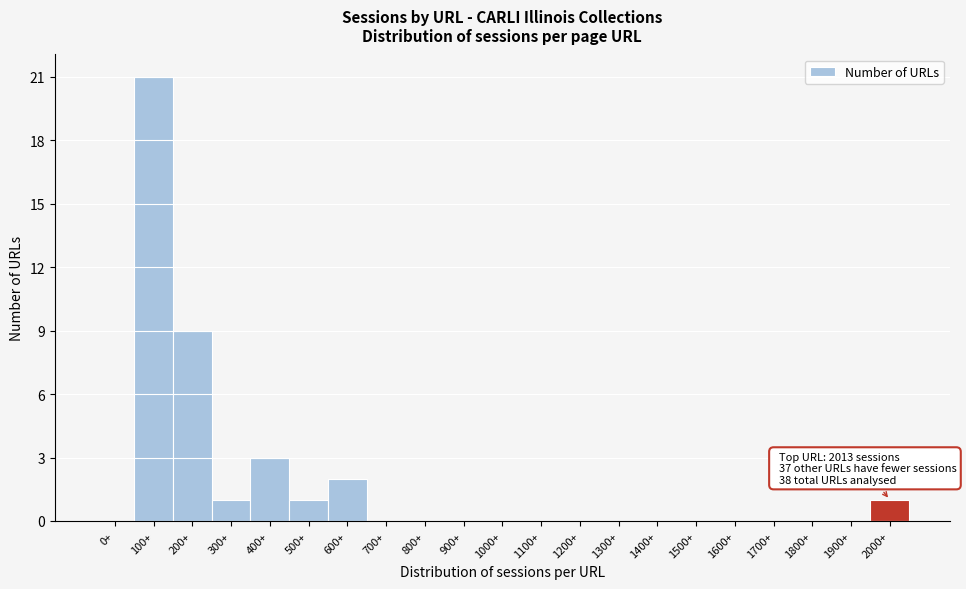

Reading left to right, extract all data points from this chart.

0+=0	100+=21	200+=9	300+=1	400+=3	500+=1	600+=2	700+=0	800+=0	900+=0	1000+=0	1100+=0	1200+=0	1300+=0	1400+=0	1500+=0	1600+=0	1700+=0	1800+=0	1900+=0	2000+=1